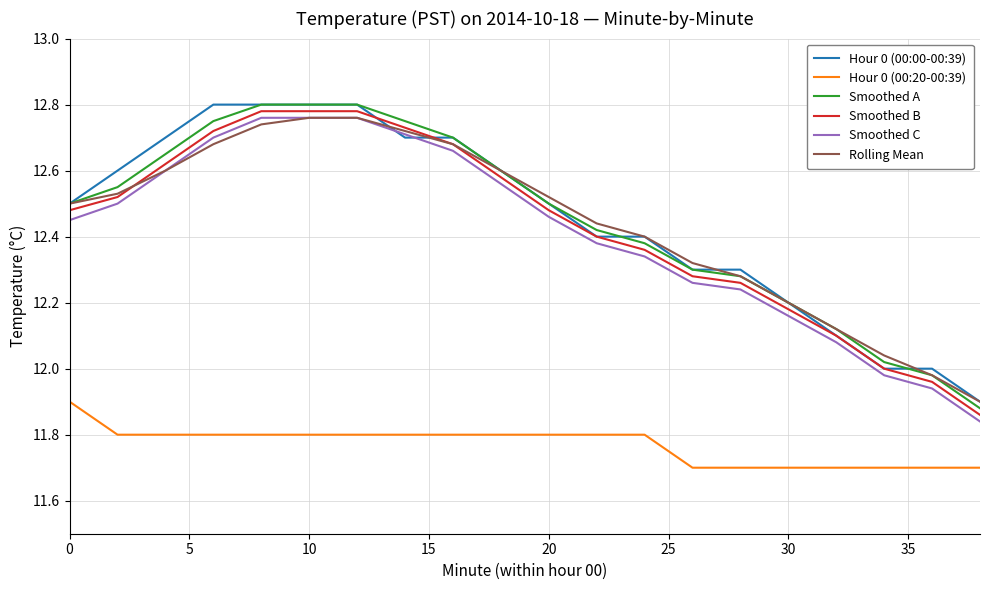

True or false: Hour 0 (00:20-00:39) and Rolling Mean intersect in this chart.

False